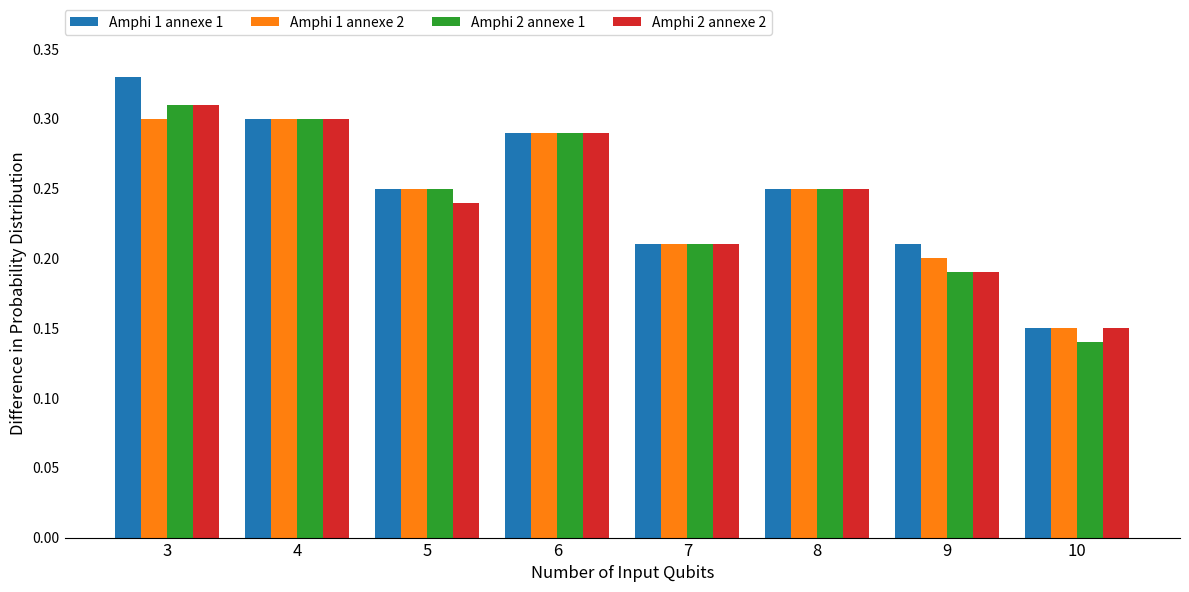

Which category has the lowest value across all series?

10